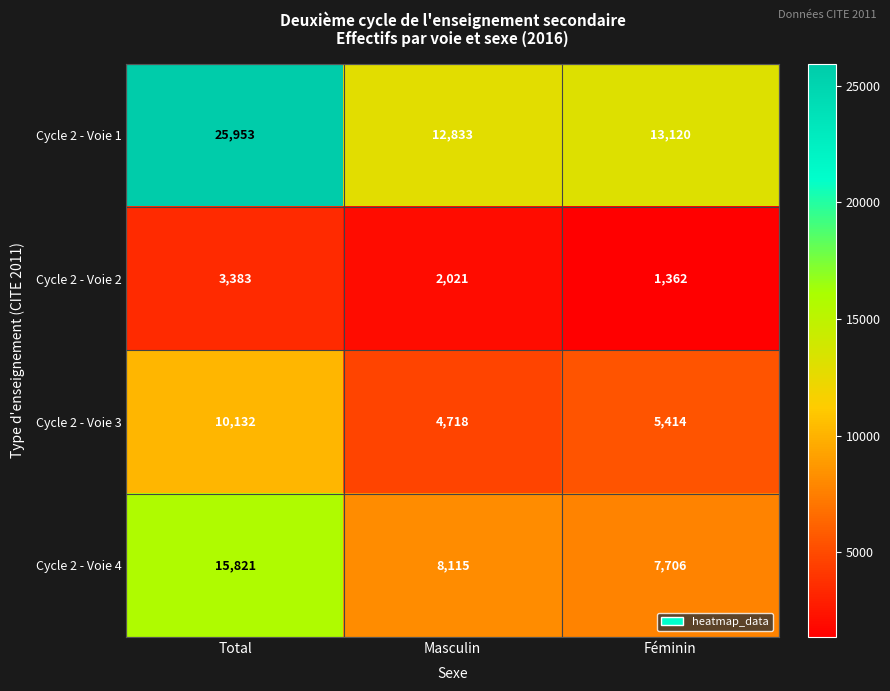

Which category has the lowest value across all series?

Féminin